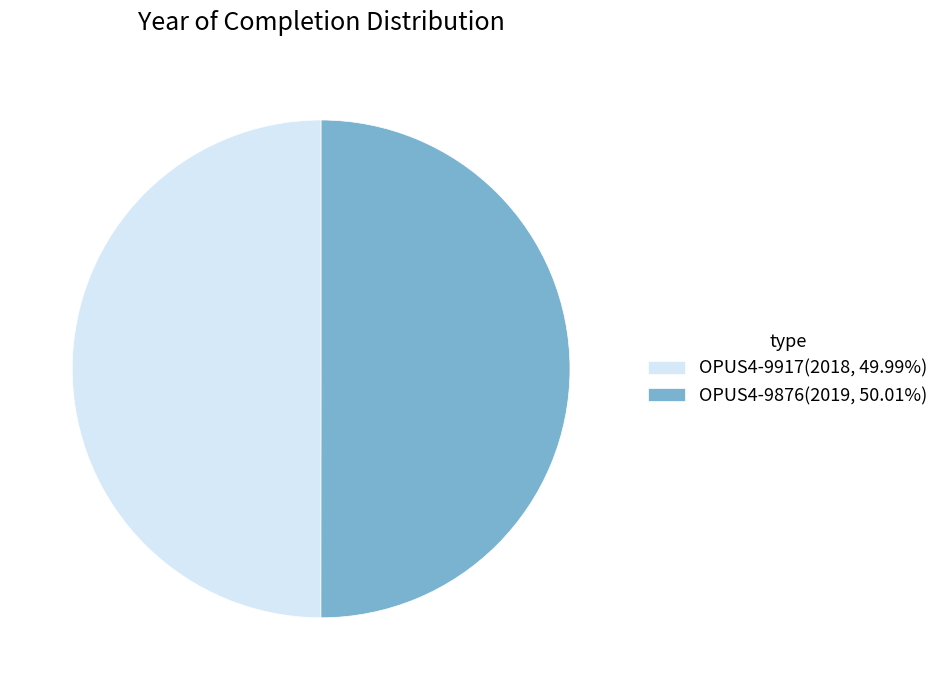

Combined, do OPUS4-9876(2019, 50.01%) and OPUS4-9917(2018, 49.99%) account for over 50%?

Yes